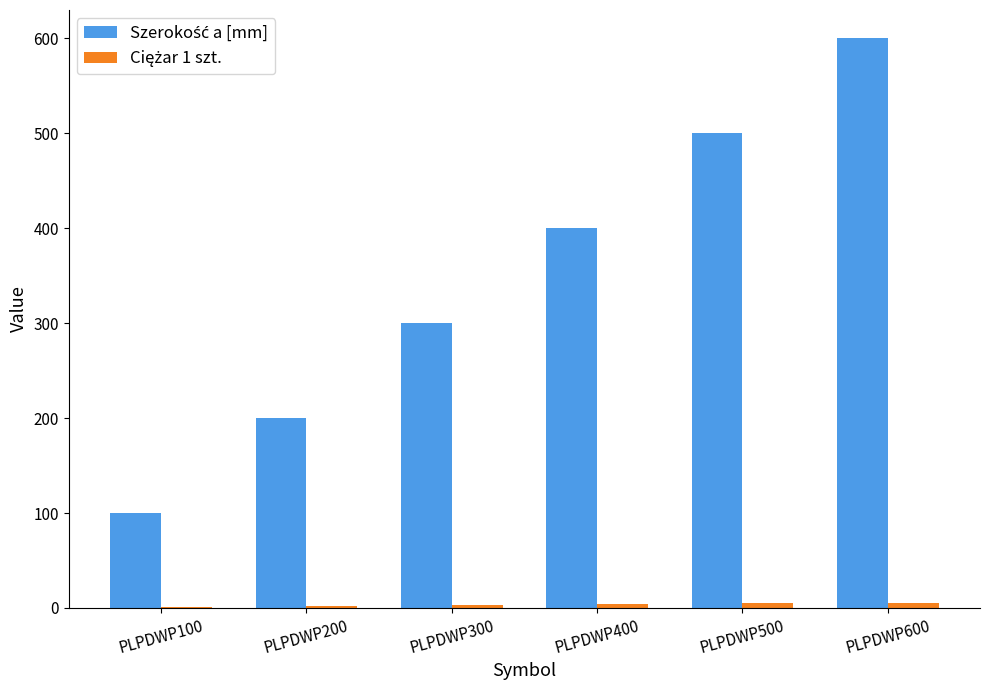

Which category has the highest value across all series?

PLPDWP600